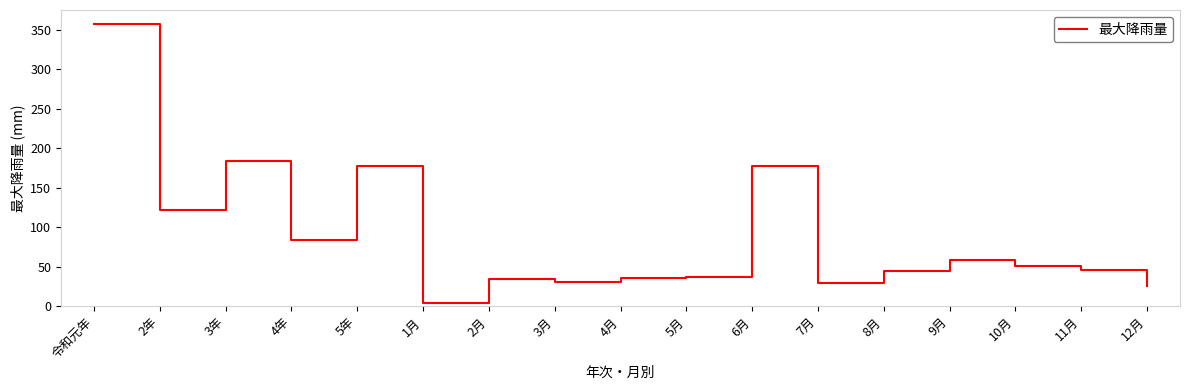

Which category has the highest value across all series?

令和元年